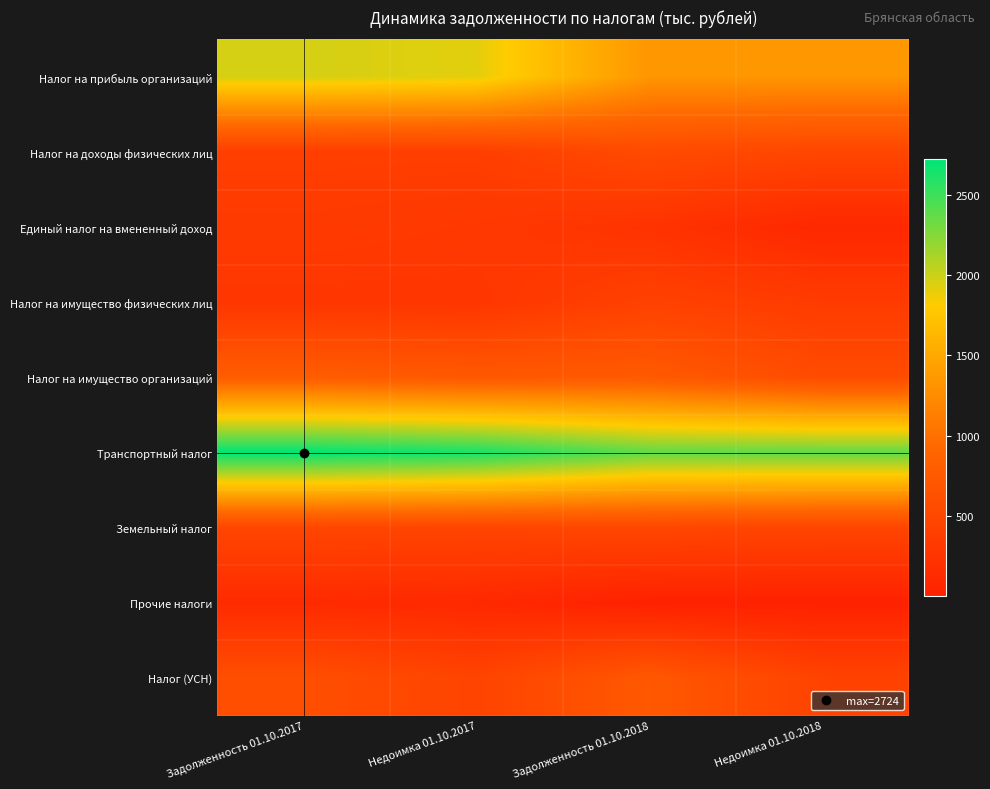

At which category does the chart reach its minimum across all series?

Задолженность 01.10.2018